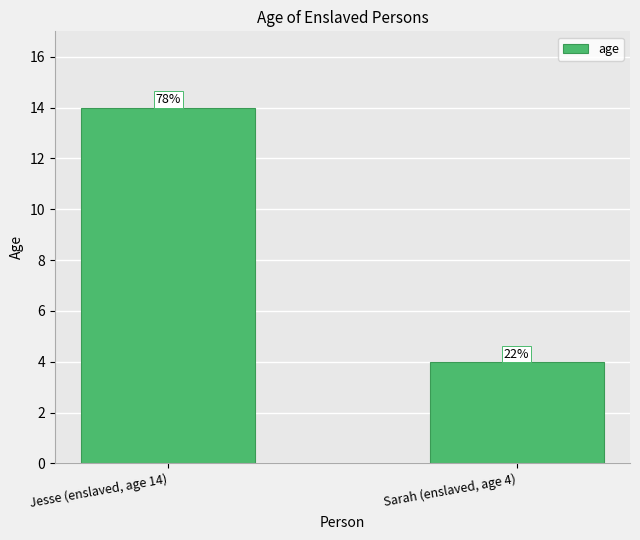

What value does the data have at Jesse (enslaved, age 14), to the nearest 10?

10